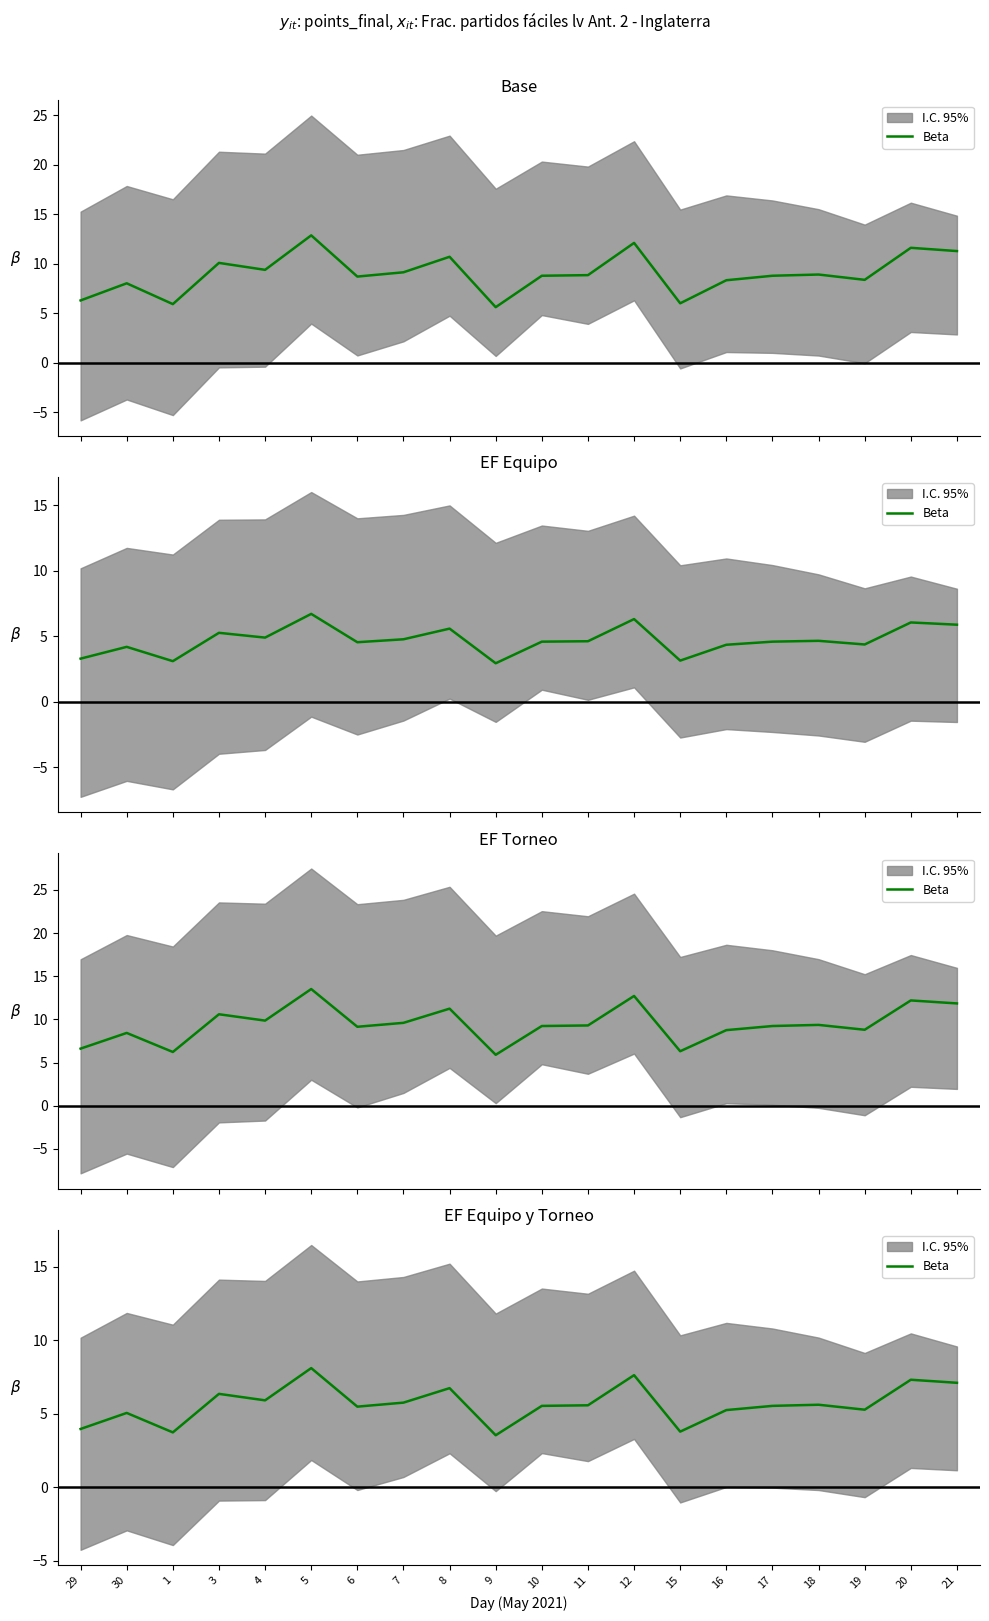

What is the label of the 17th point from the left?

18